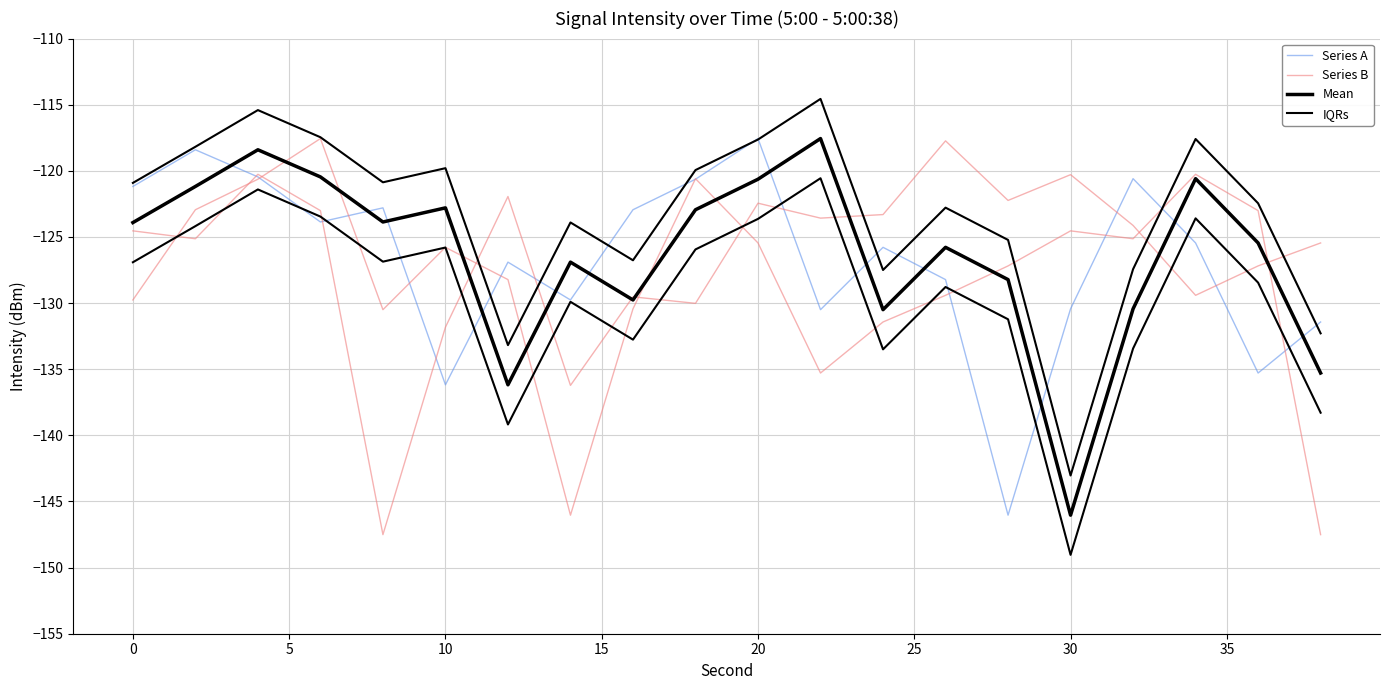

How many values in the Mean series exceed -123?

8